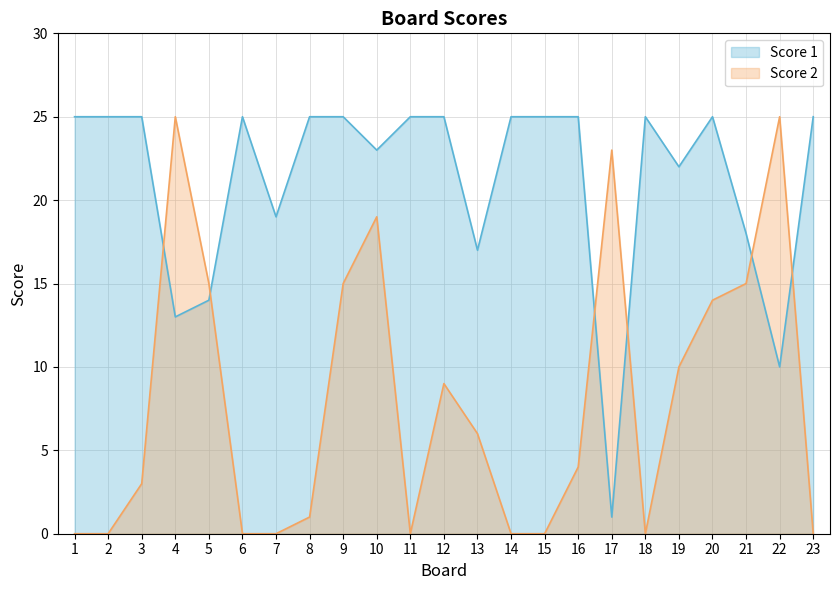

List the series in order of their overall mean, lowest first.

Score 2, Score 1